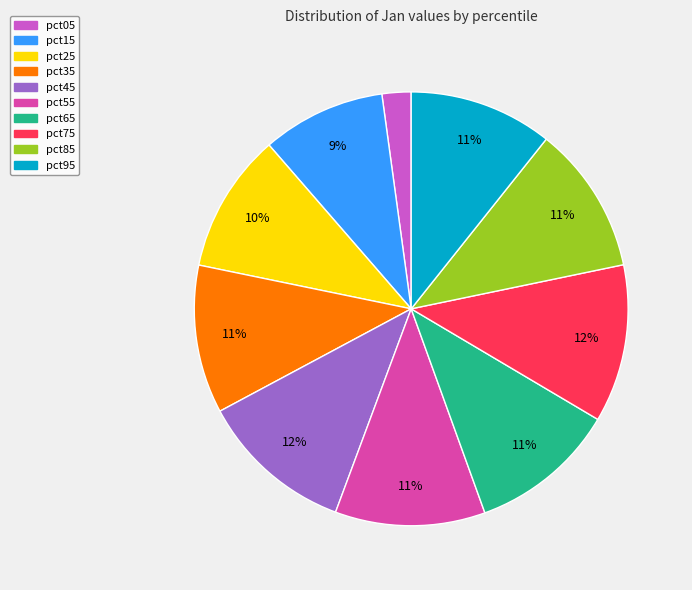

What is the smallest slice in the pie chart?

pct05